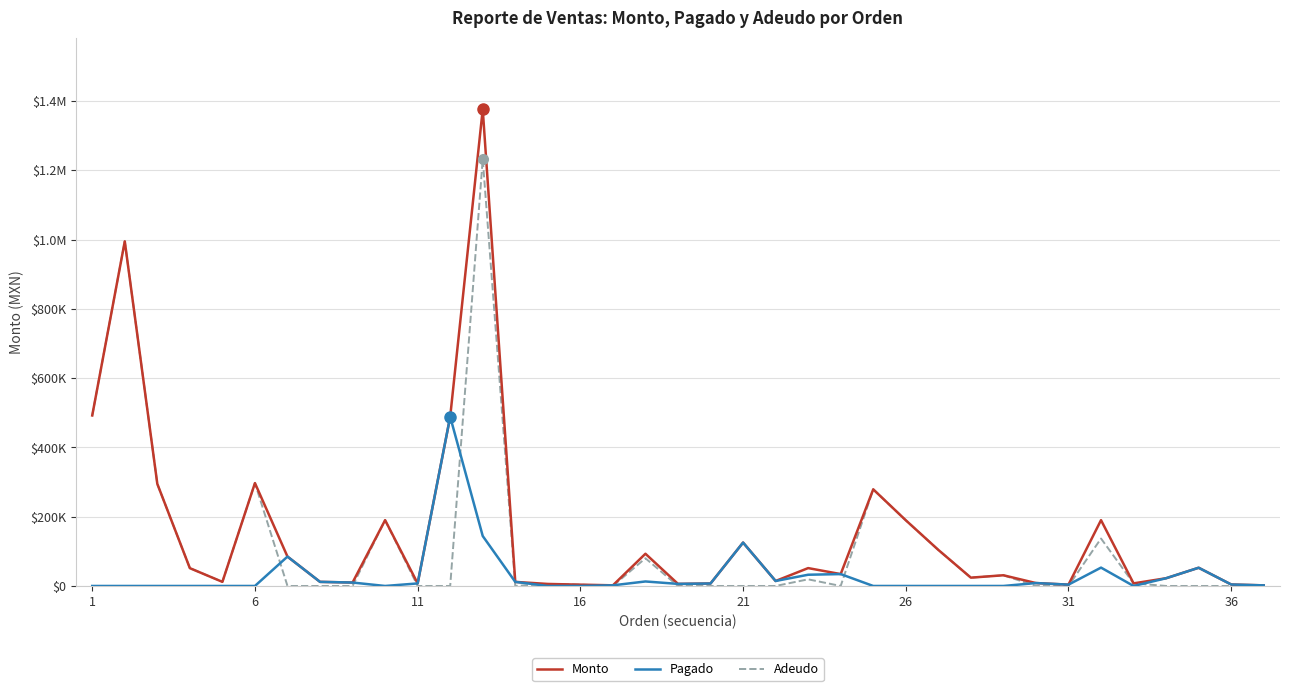

How many interior local valleys does the Pagado series have?

5